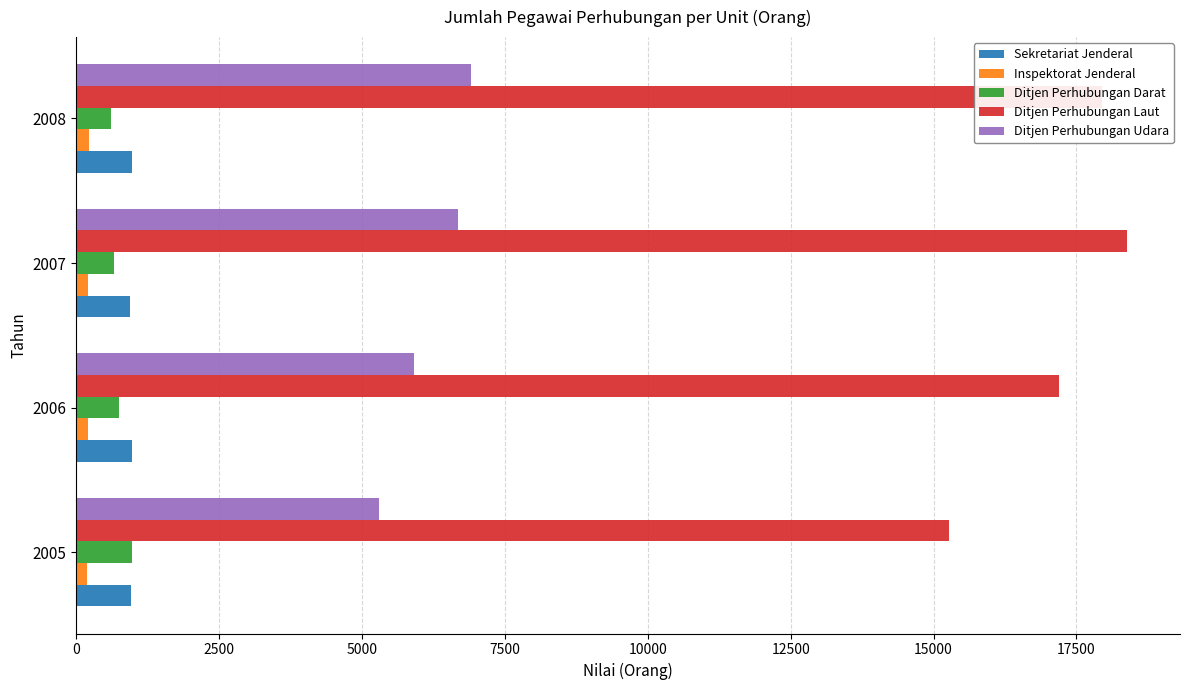

What is the average value of the Ditjen Perhubungan Udara series?

6198